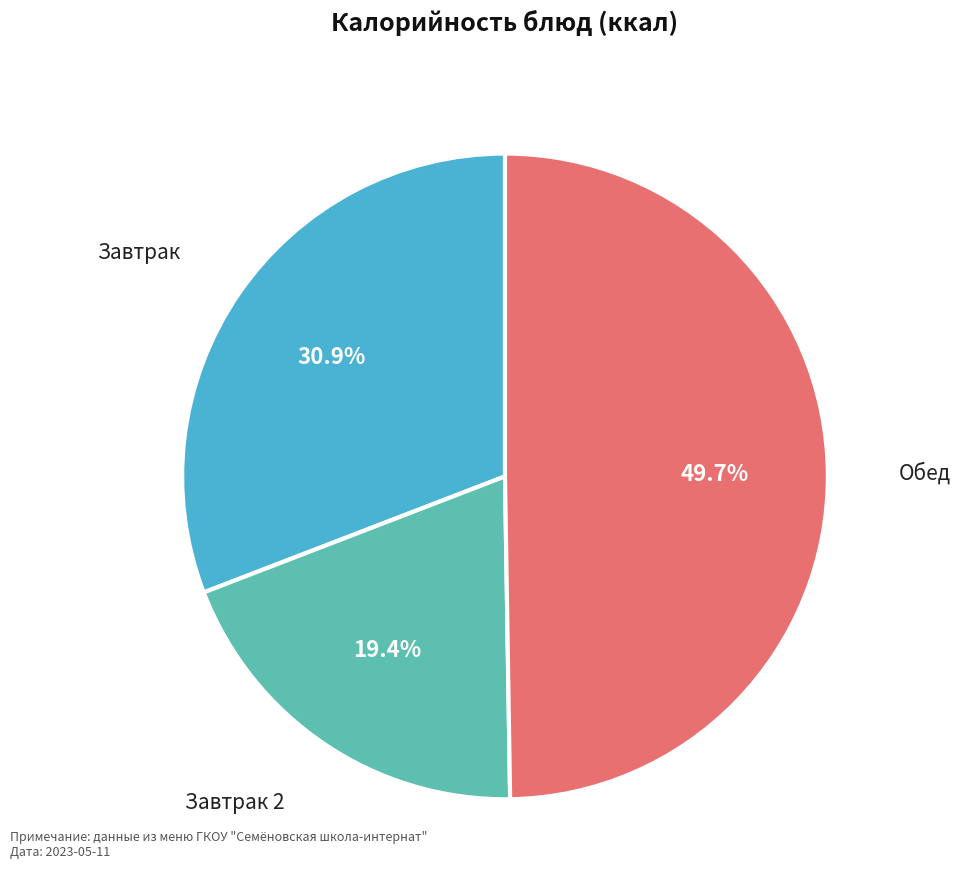

Which has a higher value, Обед or Завтрак?

Обед